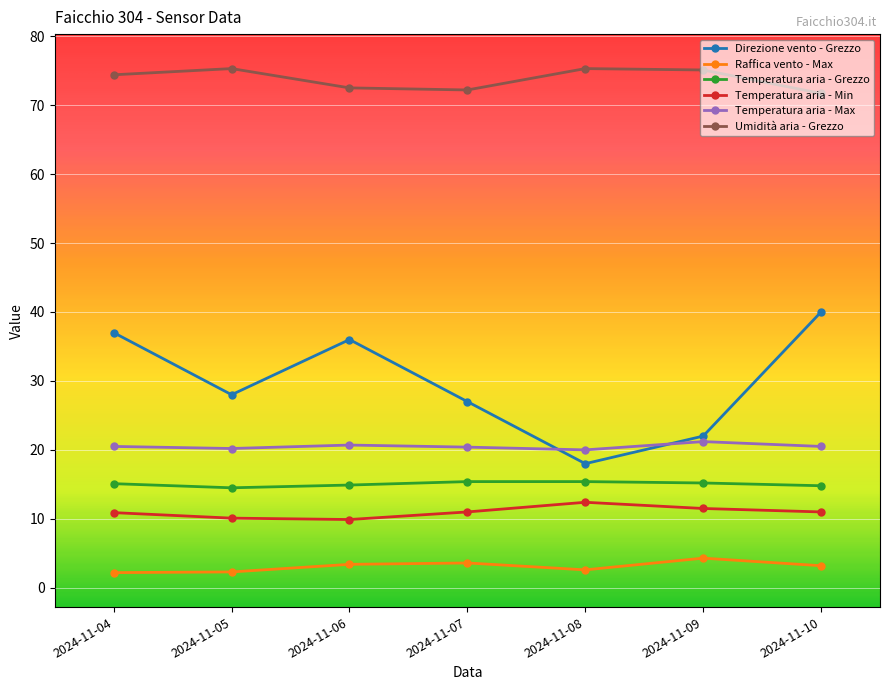

Is the value of Temperatura aria - Min at 2024-11-07 greater than the value of Temperatura aria - Grezzo at 2024-11-05?

No